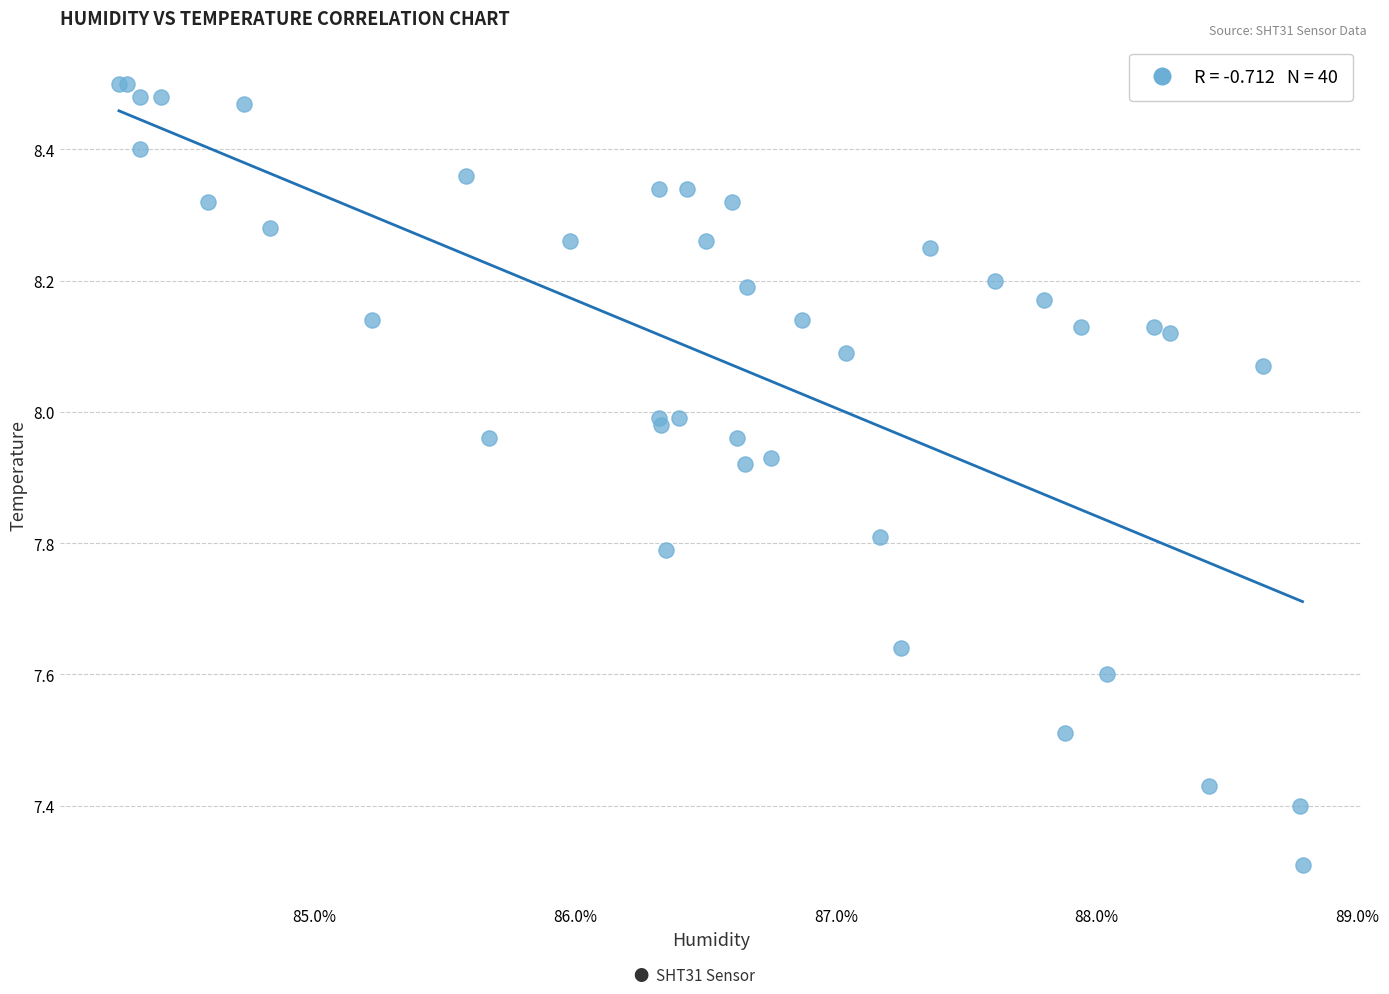

What Y value in the scatter plot is closest to 7?

7.3